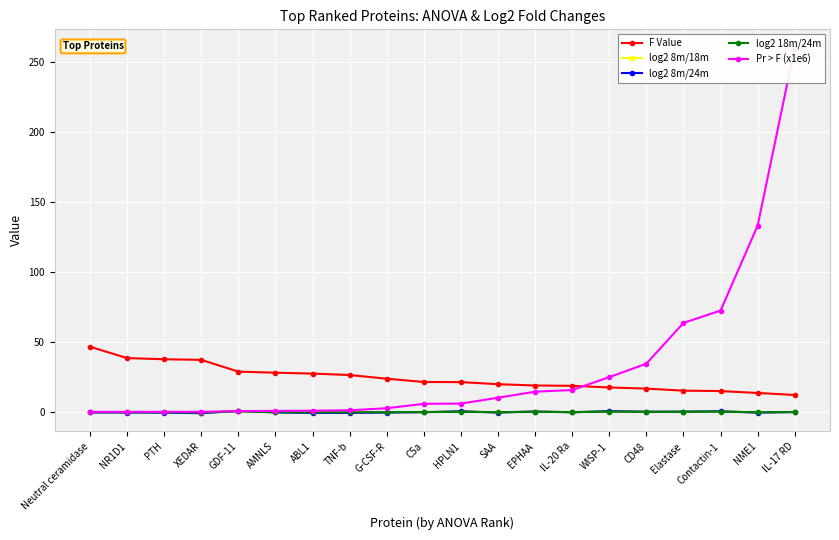

List the labels in order of Pr > F (x1e6) value, largest first.

IL-17 RD, NME1, Contactin-1, Elastase, CD48, WISP-1, IL-20 Ra, EPHAA, SAA, HPLN1, C5a, G-CSF-R, TNF-b, ABL1, AMNLS, GDF-11, XEDAR, PTH, NR1D1, Neutral ceramidase